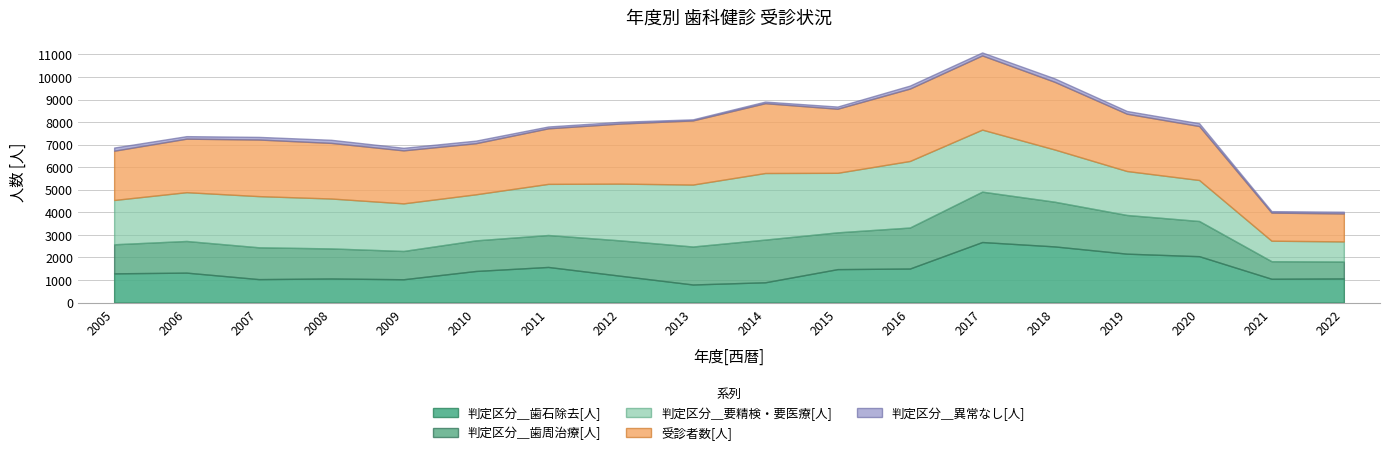

How many values in the 受診者数[人] series are below 2510?

9